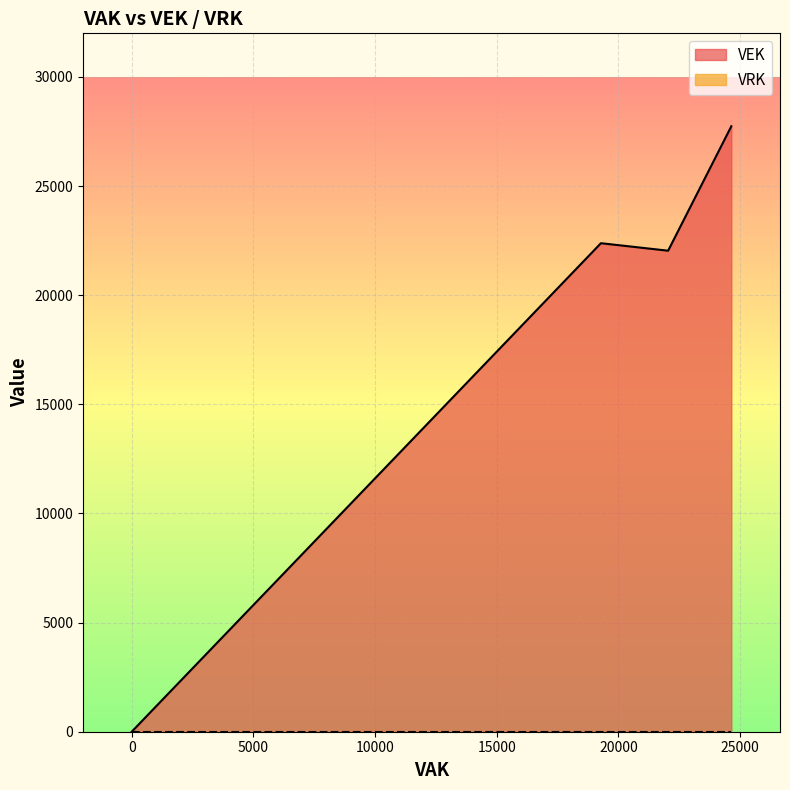

What is the label of the 10th point from the right?

19279